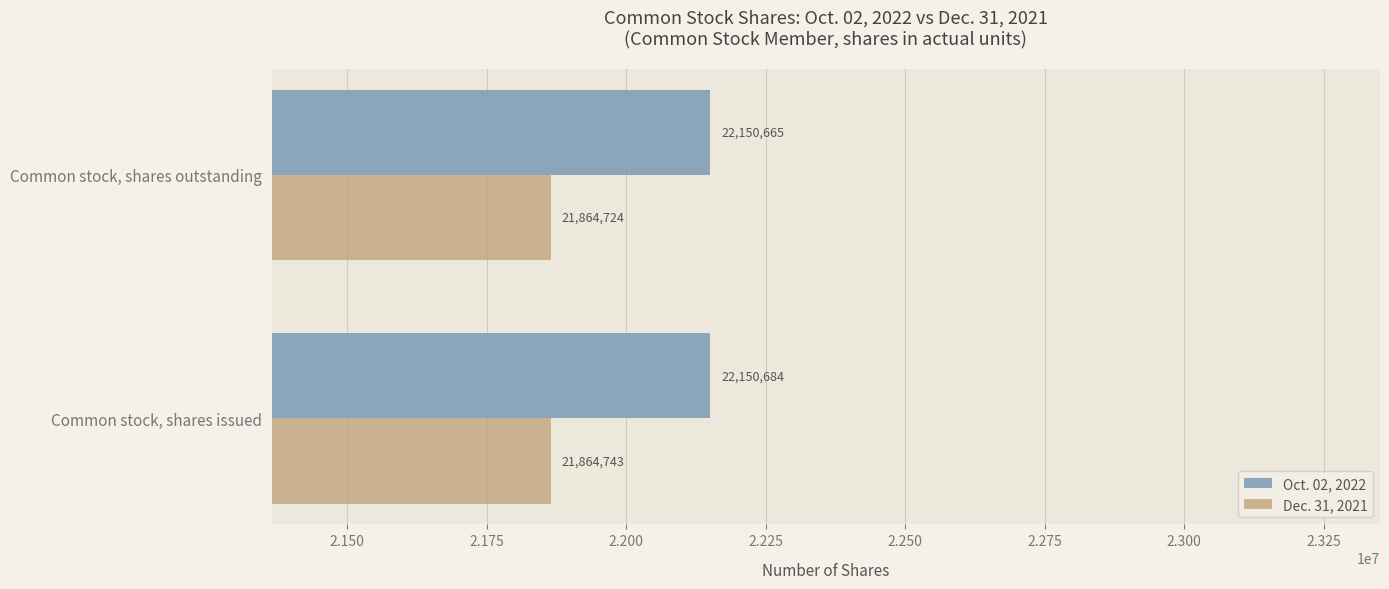

Count the Oct. 02, 2022 values in the range 22150665 to 22150684.

2